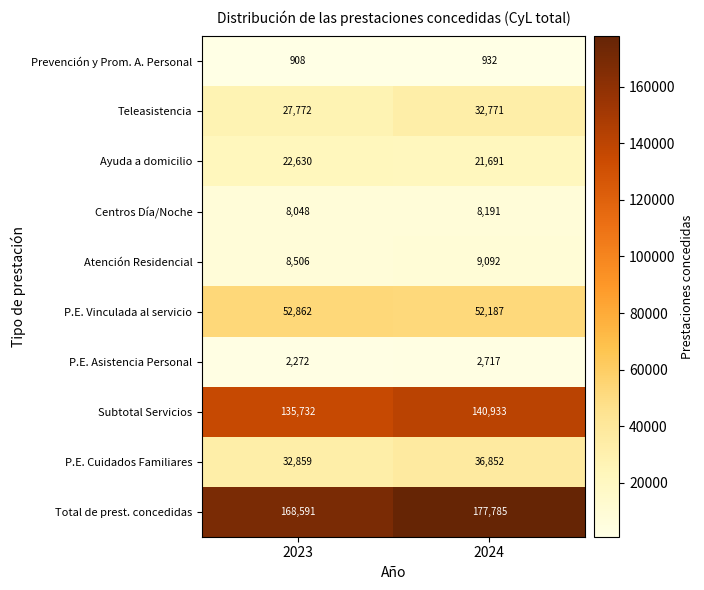

True or false: Total de prest. concedidas has a value of 177785 at 2024.

True